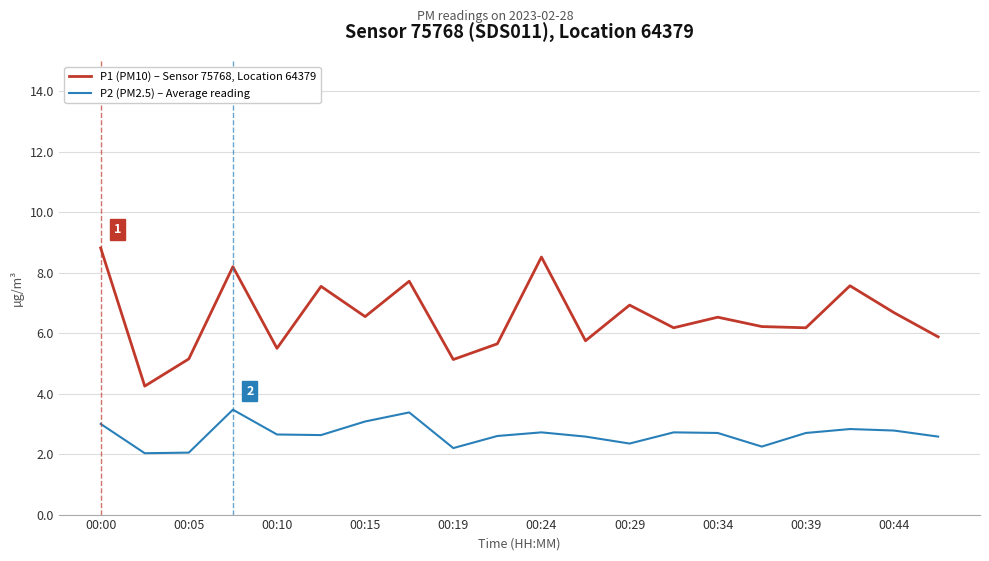

Which series has the largest range (max minus min)?

P1 (PM10) – Sensor 75768, Location 64379